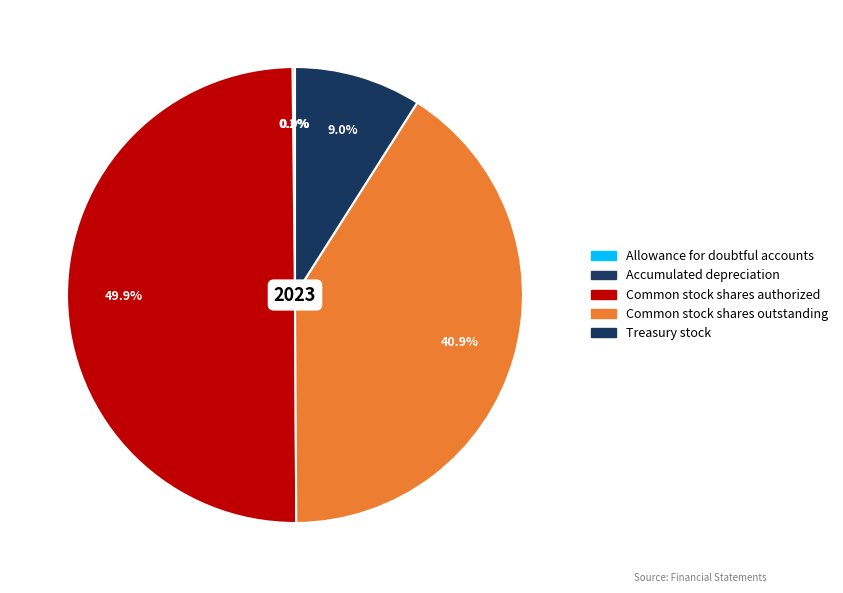

The Common stock shares outstanding slice represents 29% of the pie. True or false?

False